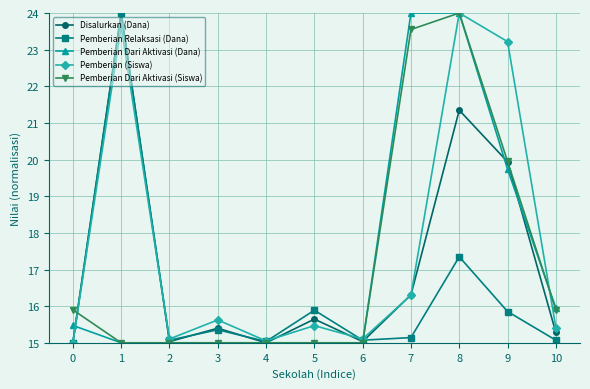

Where do Disalurkan (Dana) and Pemberian Dari Aktivasi (Dana) first cross each other?

0 and 1